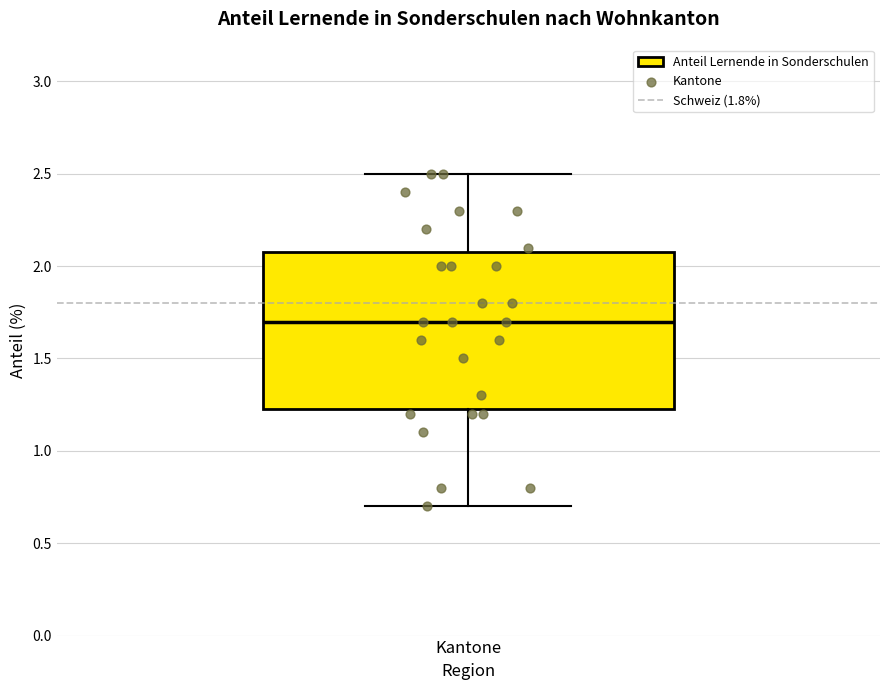

Read this box plot against the y-axis: the position of the median line, the range covered by the box, and the ends of both whiskers. The values are not printed on the chart, so give them approximately, as read against the axis.

median 1.70, box 1.25 to 2.10, whiskers 0.70 to 2.50